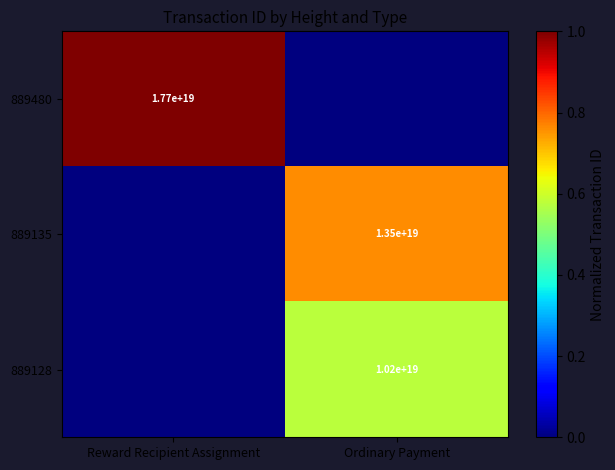

Is the value of 889480 at Reward Recipient Assignment greater than the value of 889128 at Ordinary Payment?

Yes